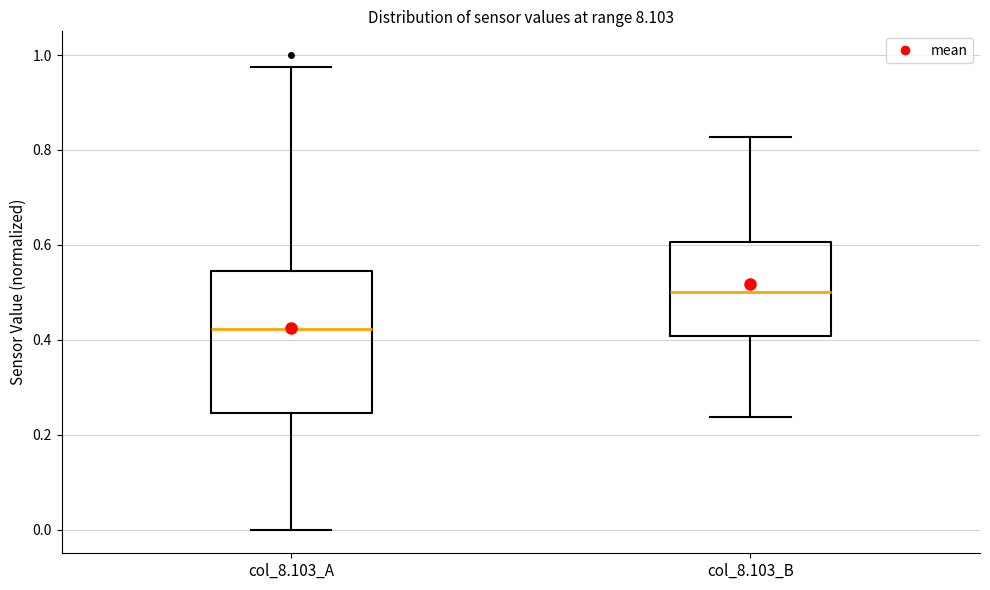

Comparing the boxes themselves (not the whiskers), which one is the tallest?

col_8.103_A